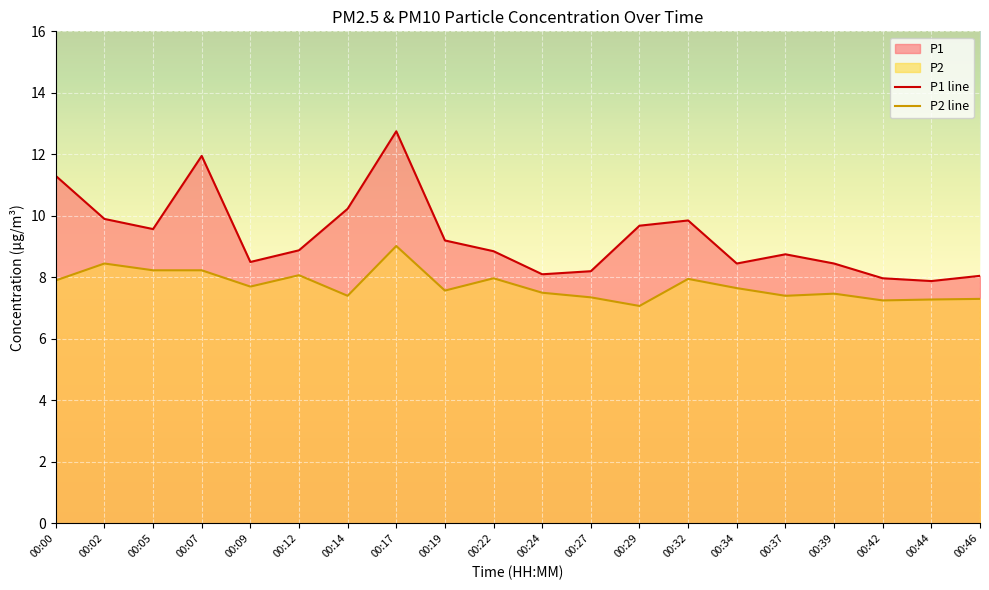

What is the total value across all series at 00:24?

15.6